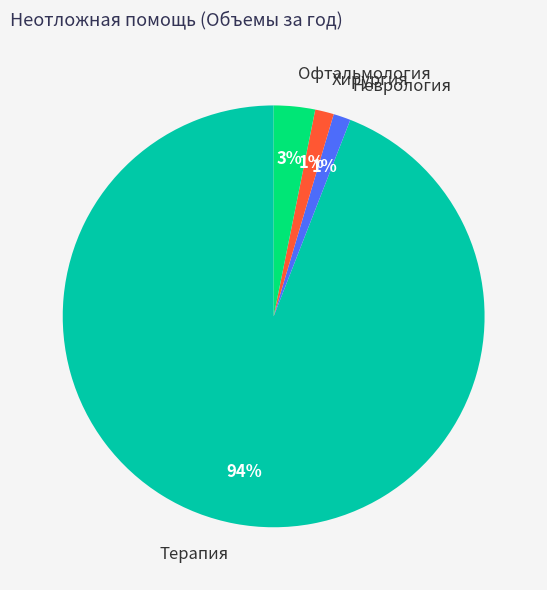

To the nearest percent, what is the average slice percentage?

25%